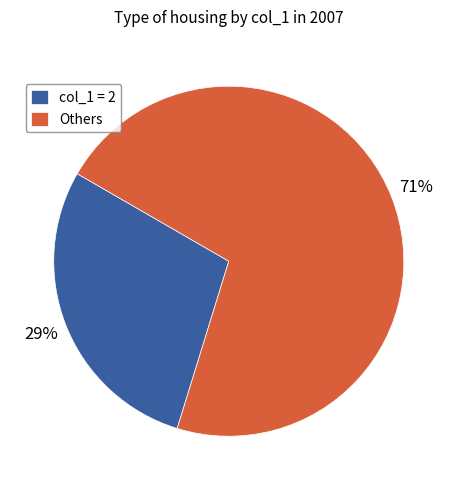

What percentage is the Others slice, to the nearest percent?

71%